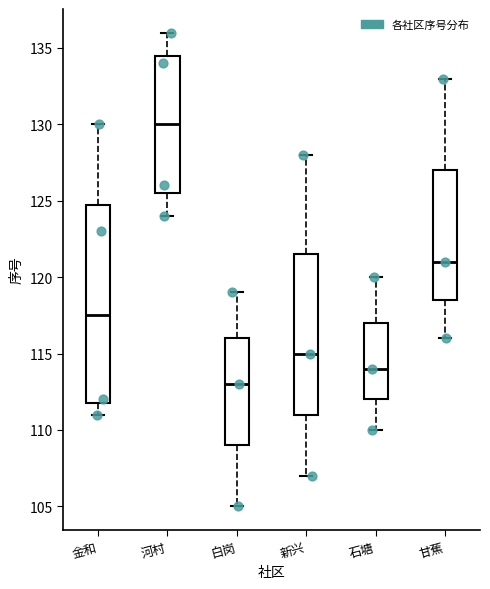

Where does the median line of the box for 金和 sit on the y-axis? The values are not printed on the chart, so give them approximately, as read against the axis.

117.5